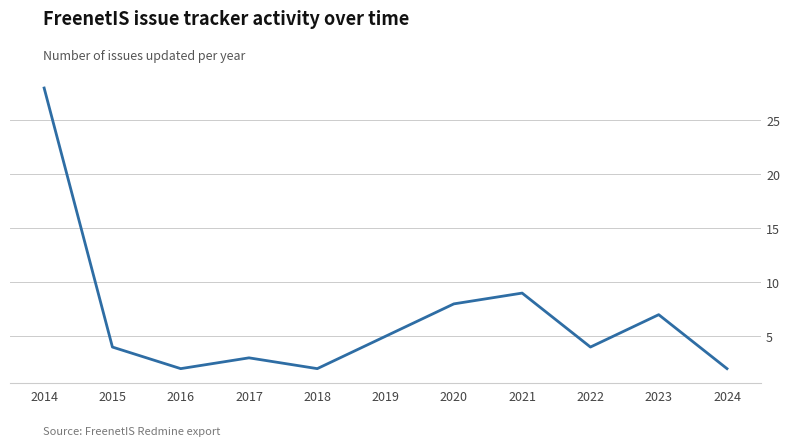

What is the sum of all values?

74